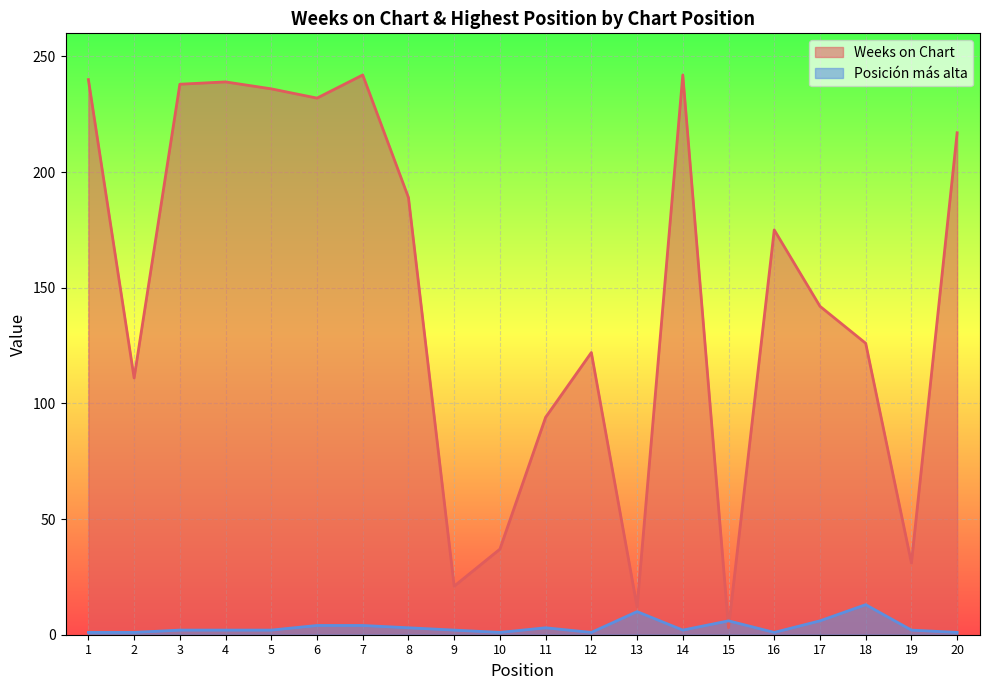

Which series changed the most between 8 and 13?

Weeks on Chart